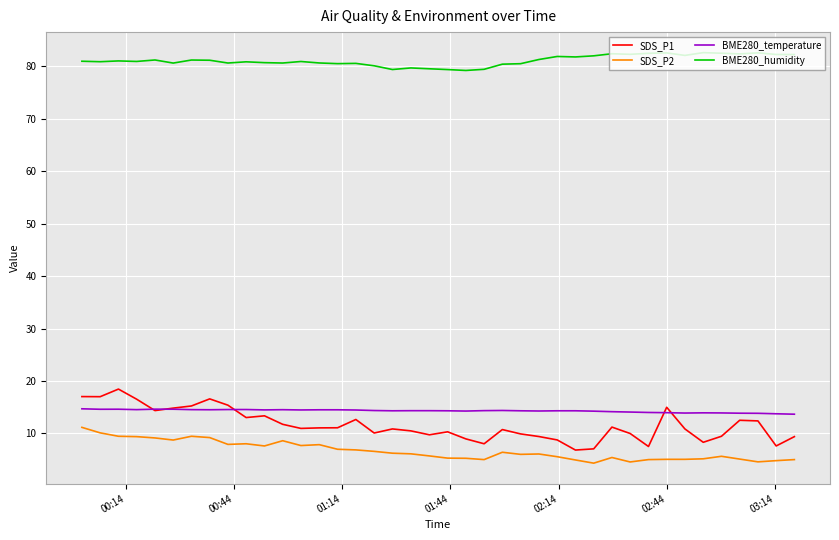

What is the greatest value displayed?

82.6